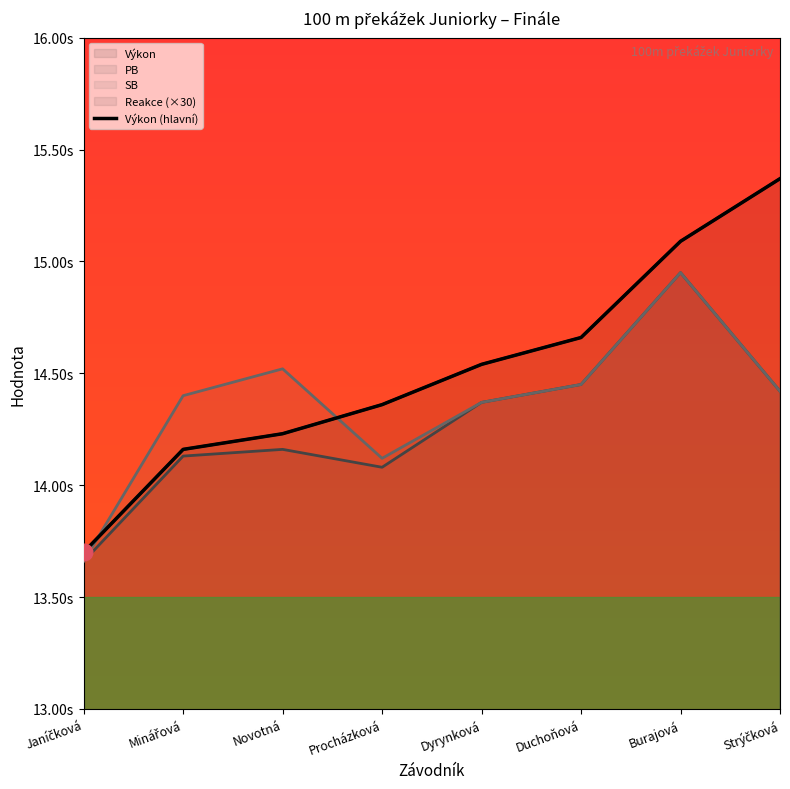

The chart shows a value of 14.4 at Procházková. True or false?

True